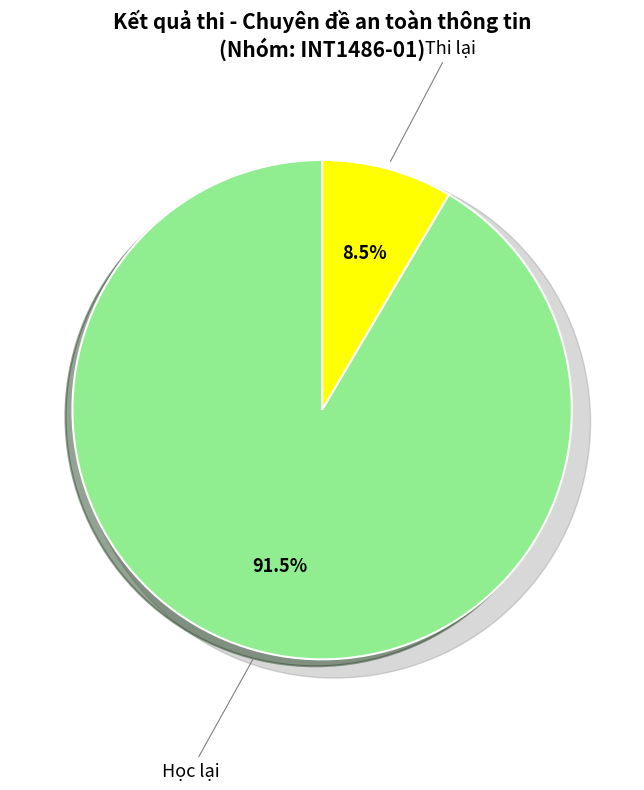

What percentage is the Học lại slice, to the nearest percent?

92%